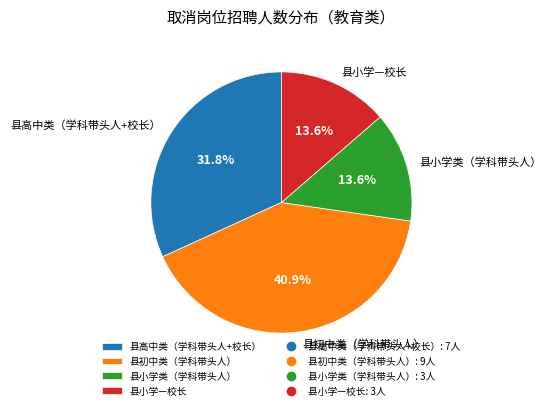

Combined, do 县初中类（学科带头人） and 县小学—校长 account for over 50%?

Yes